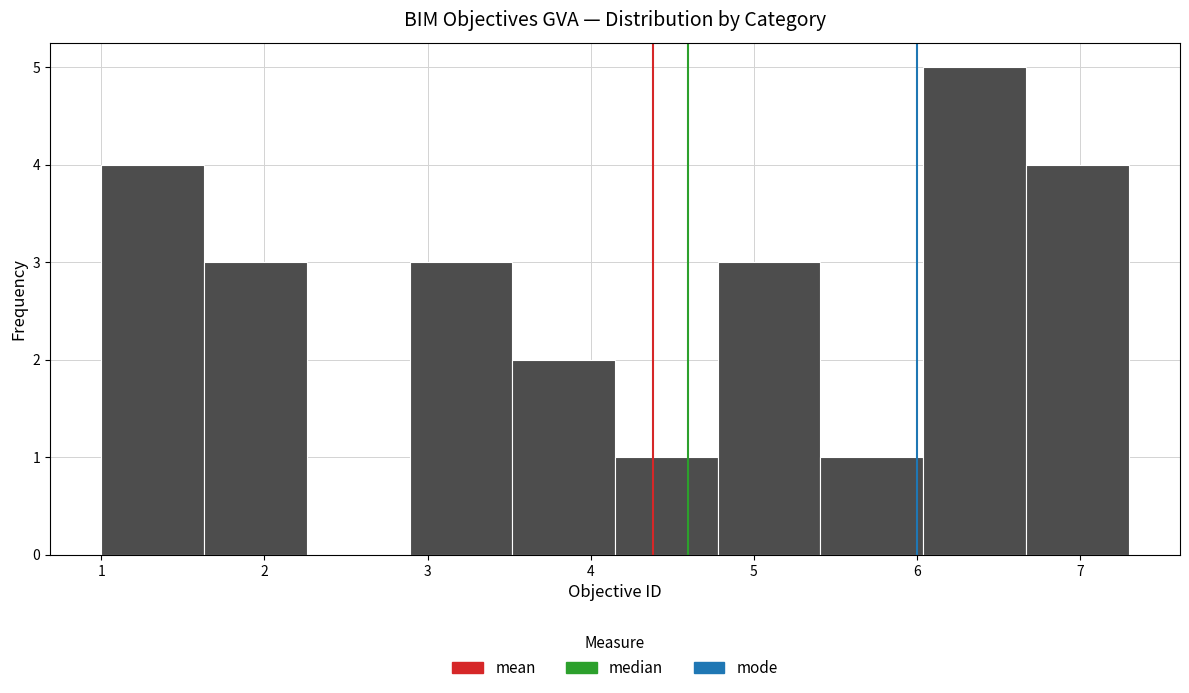

Over which range of the x-axis is the bar tallest?

6.04 to 6.67